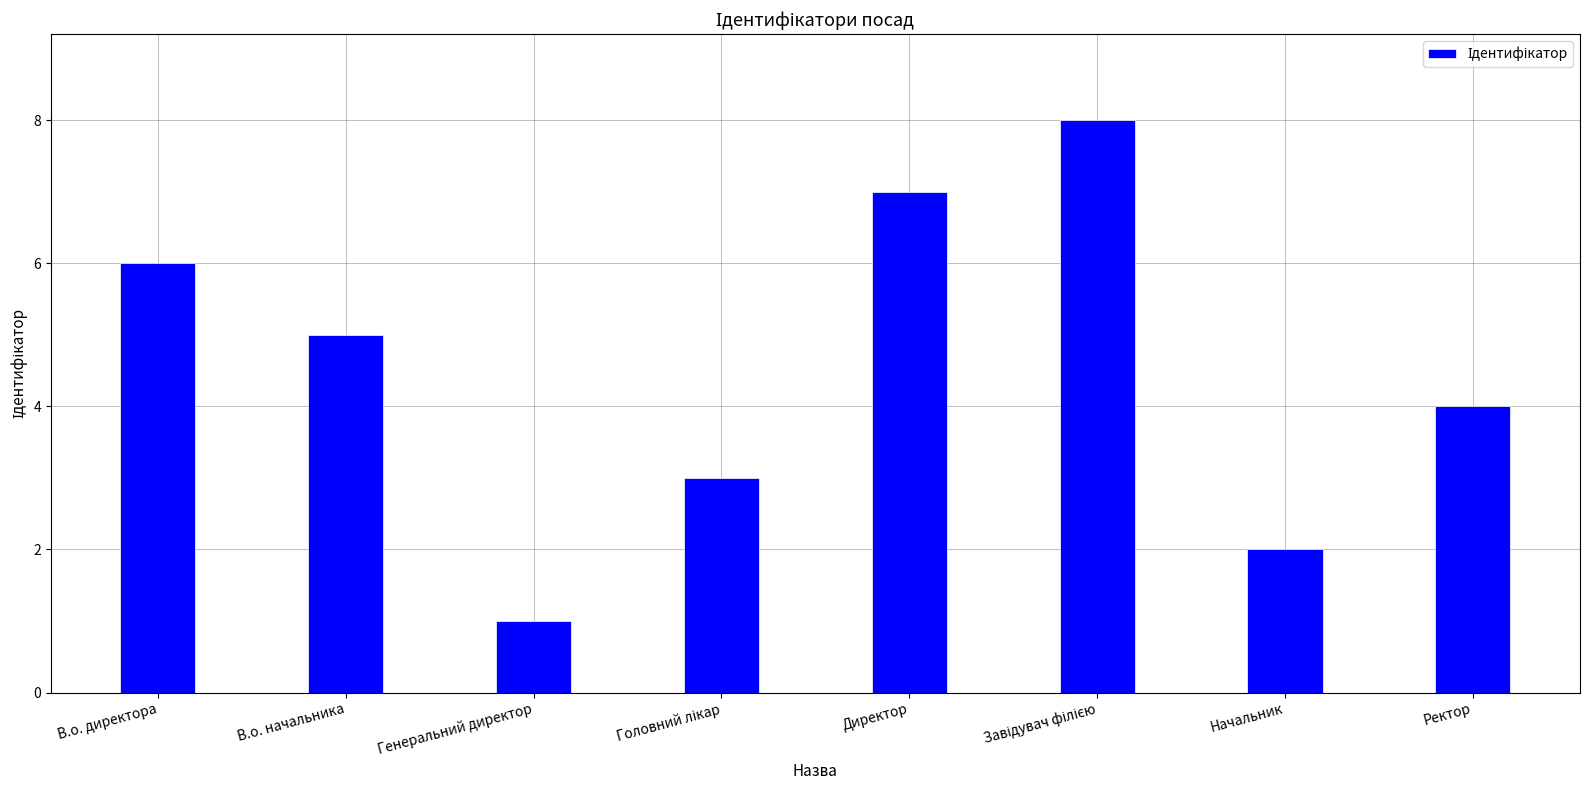

Where is the data nearest to the value 4?

Ректор